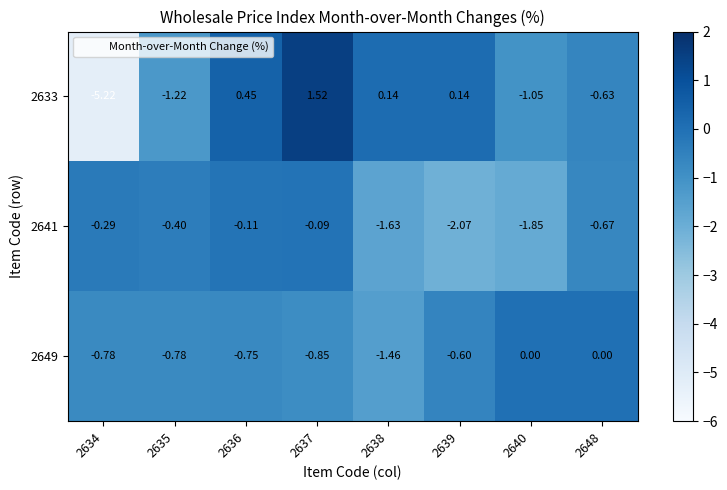

Is the value of 2633 at 2636 greater than the value of 2641 at 2640?

Yes